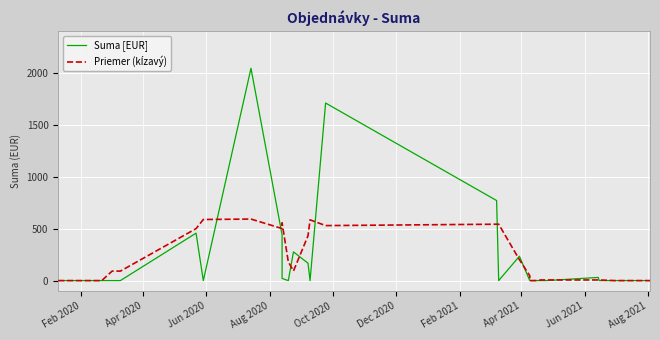

Between Aug 2020 and Oct 2020, which series saw the biggest shift?

Suma [EUR]